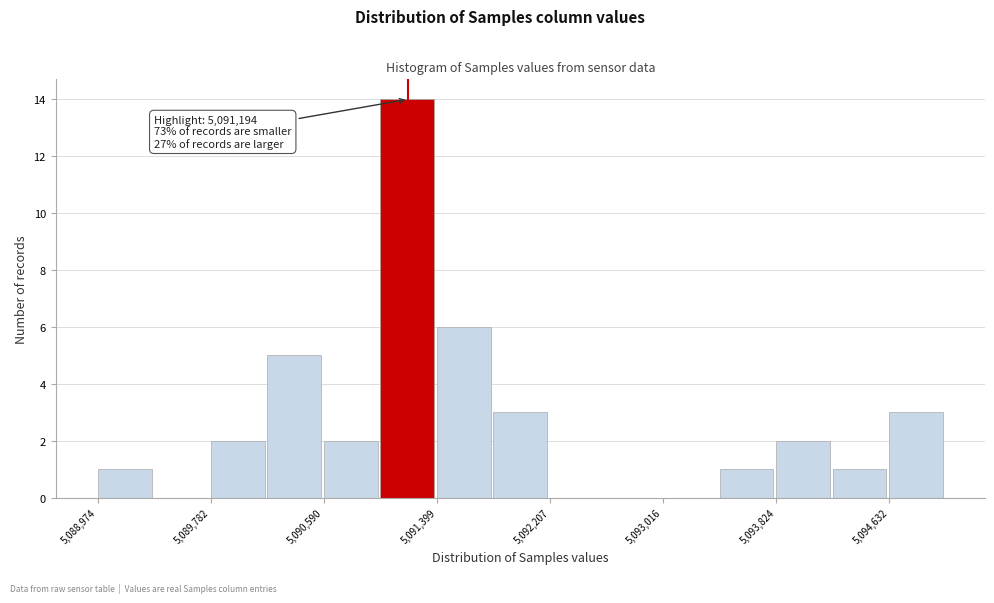

Over which range of the x-axis is the bar tallest?

5091000 to 5091400